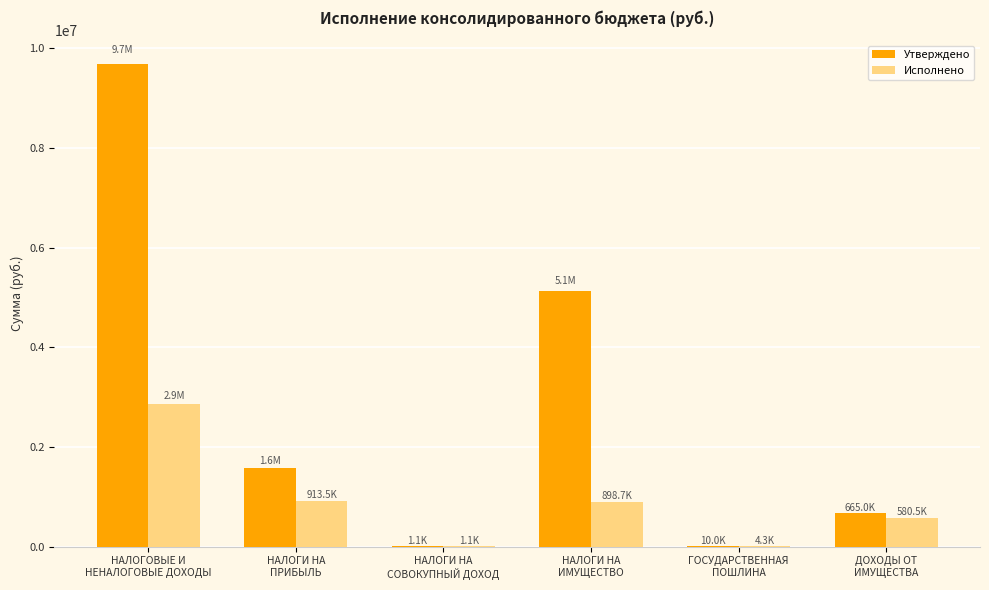

Which series has the largest total across all categories?

Утверждено